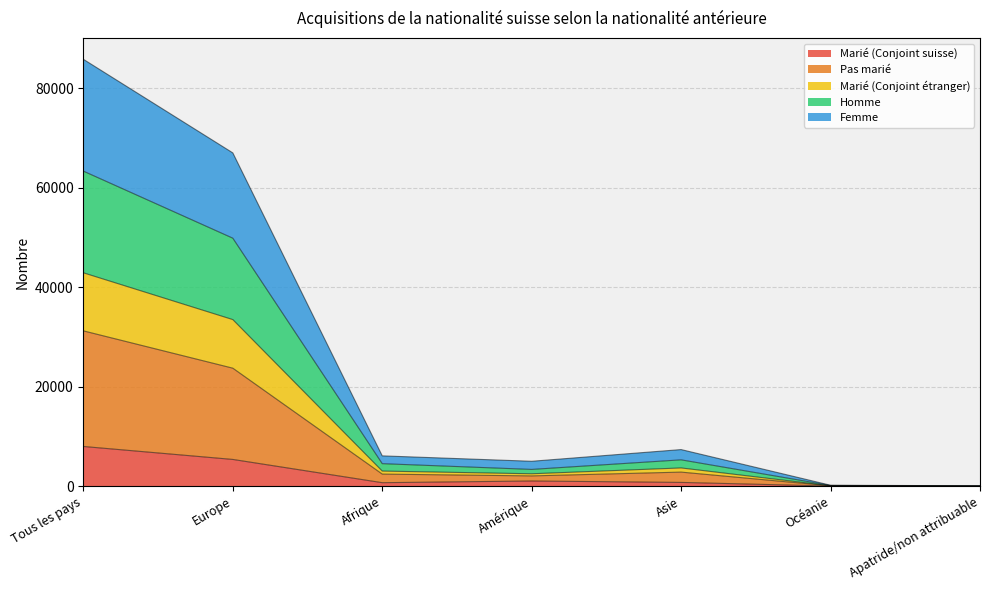

At how many categories does at least one series exceed 74441?

1